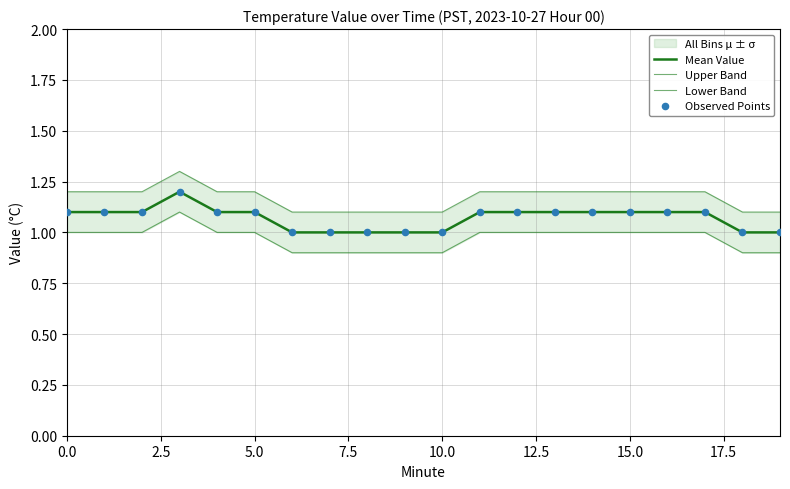

Which series reaches the maximum Y coordinate?

Upper Band